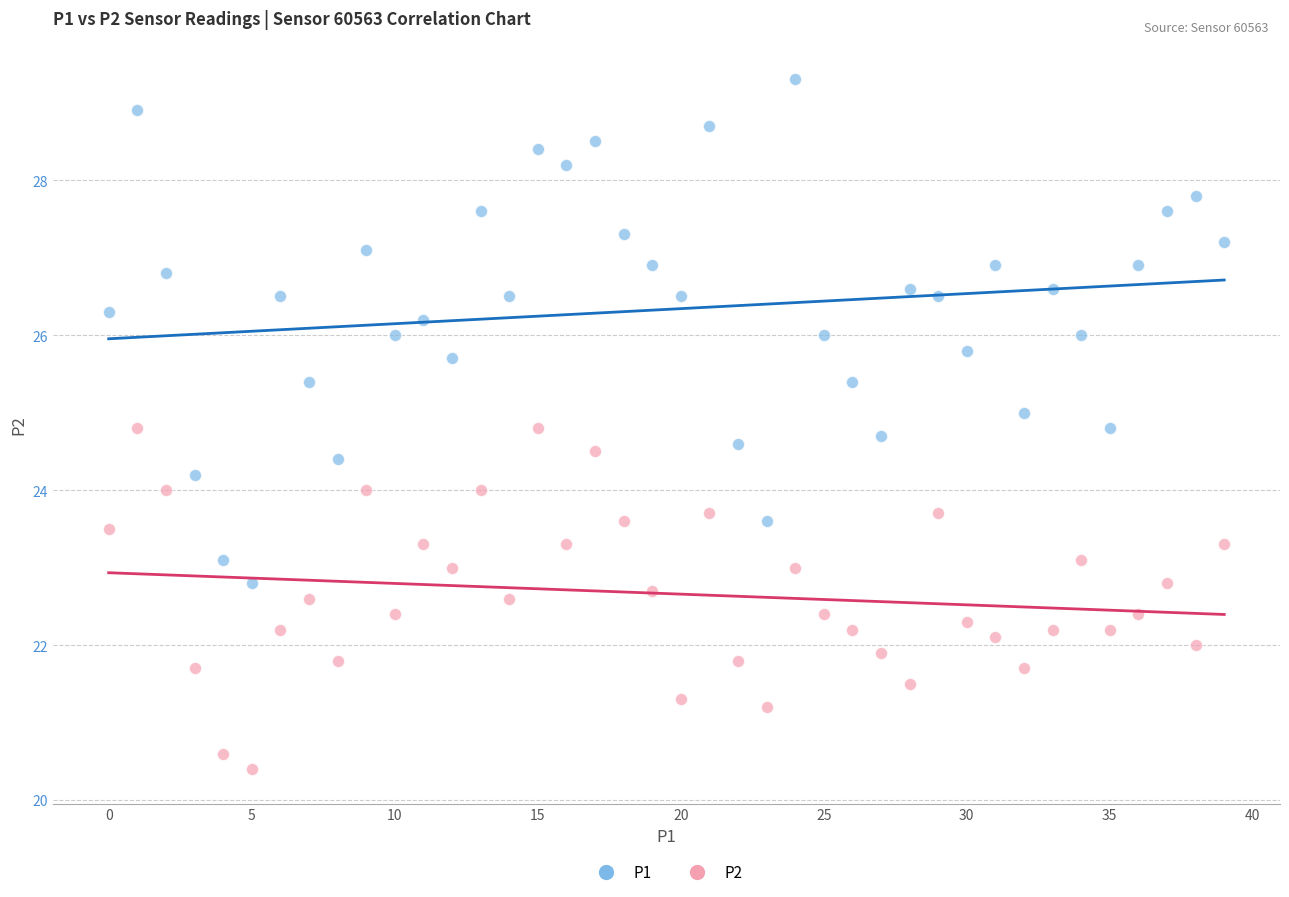

Across all data points, what is the range of Y values (max minus min)?

8.9